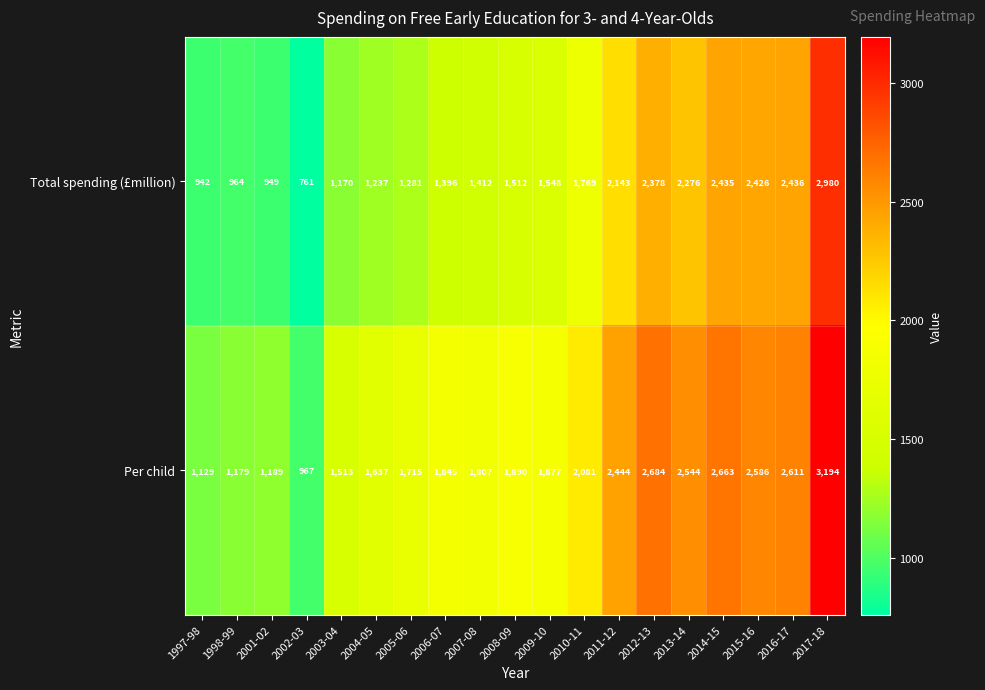

Count the number of data series in this chart.

2